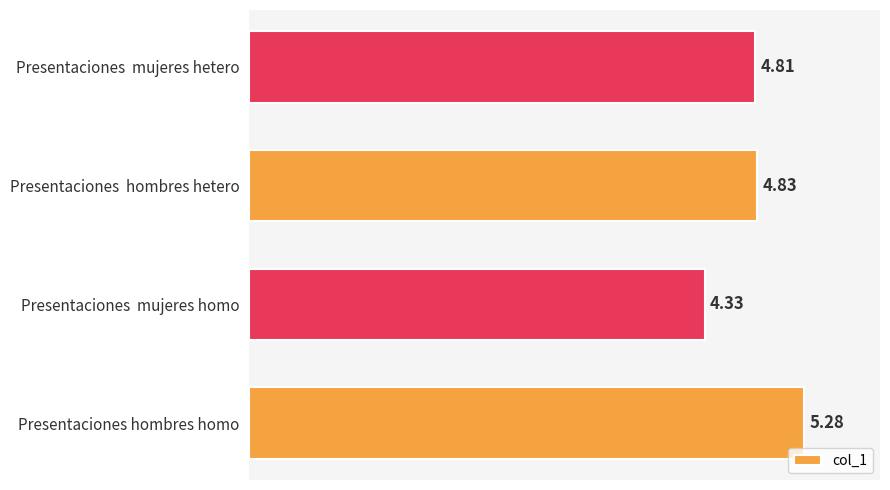

Where is the data nearest to the value 4?

Presentaciones  mujeres homo